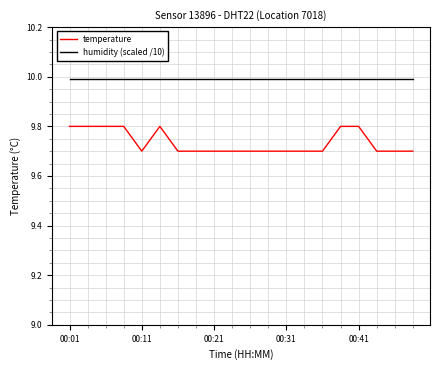

True or false: temperature and humidity (scaled /10) cross at least once.

False